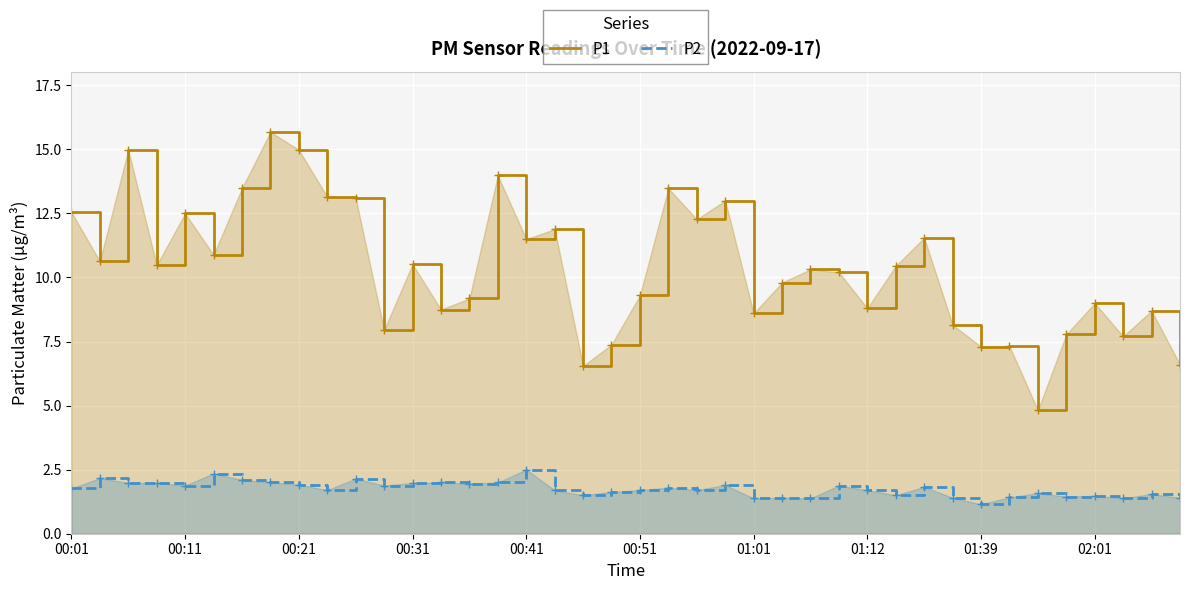

Which category has the highest value in the P2 series?

00:41